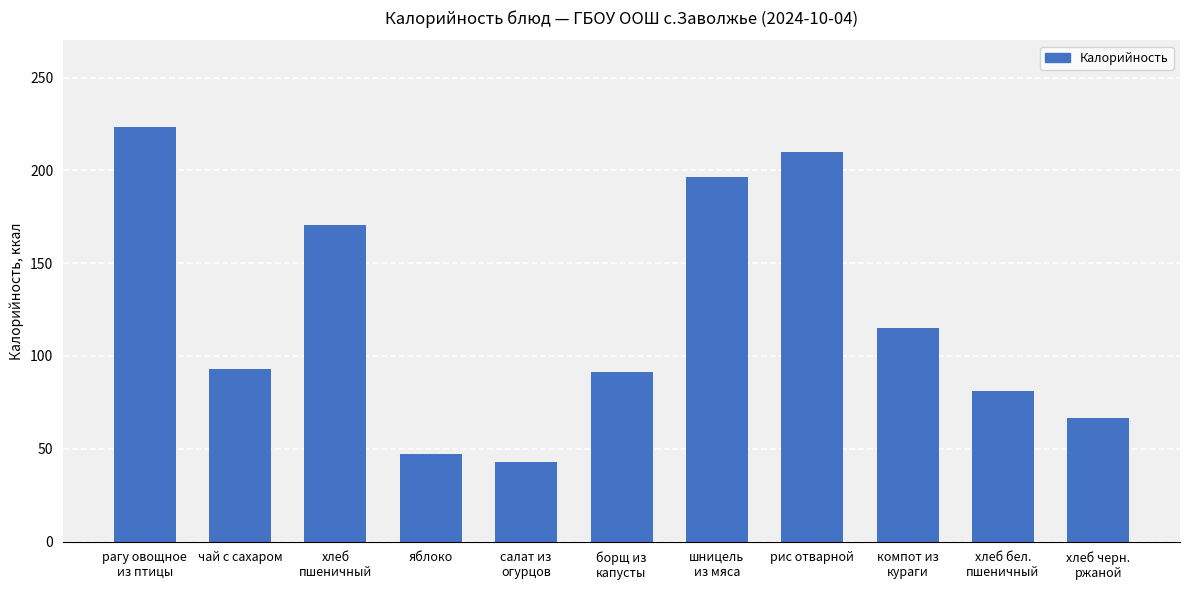

What is the sum of all values?

1336.3